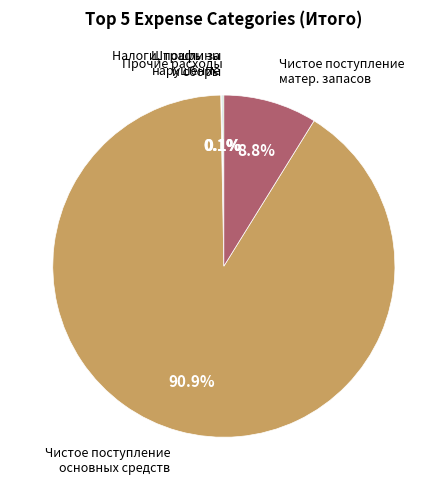

Is there any slice that represents more than half of the pie?

Yes